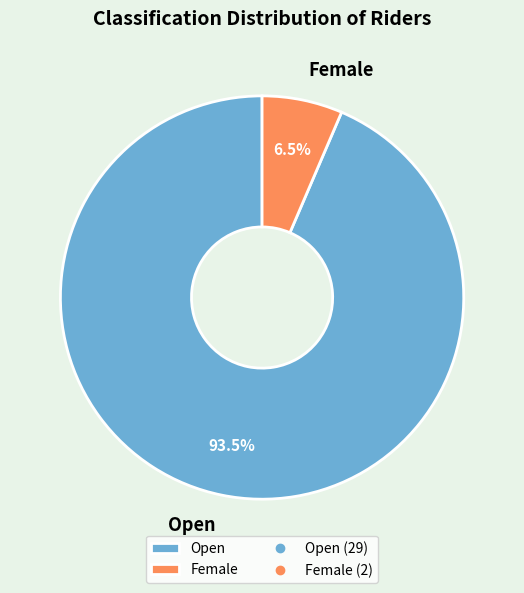

How much of the chart is everything except Female?

93.5%